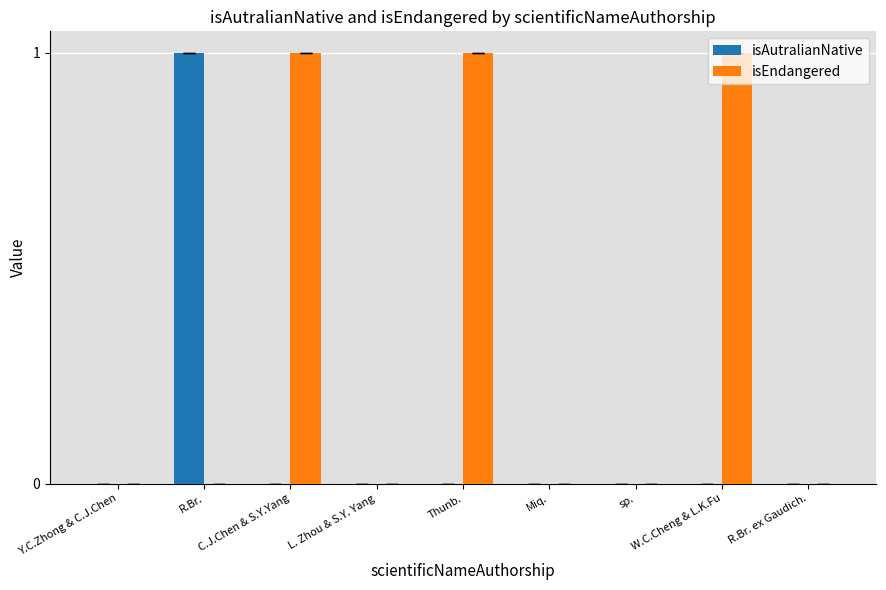

Which series changed the most between sp. and W.C.Cheng & L.K.Fu?

isEndangered